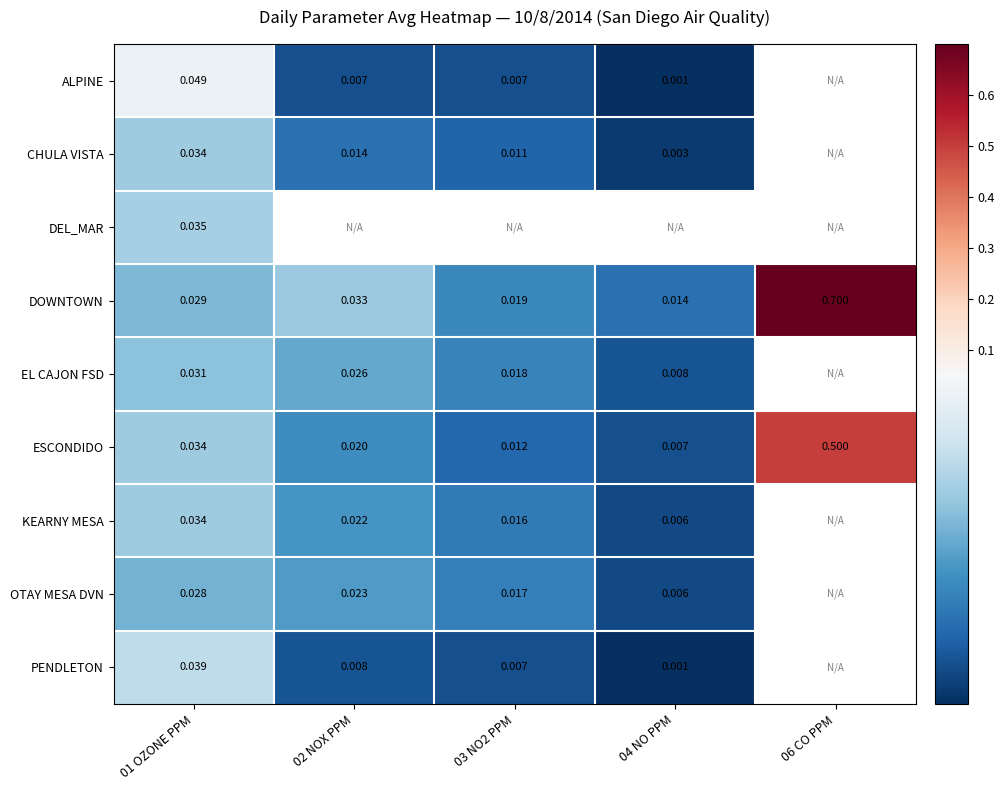

Is the value of ALPINE at 03 NO2 PPM greater than the value of OTAY MESA DVN at 02 NOX PPM?

No